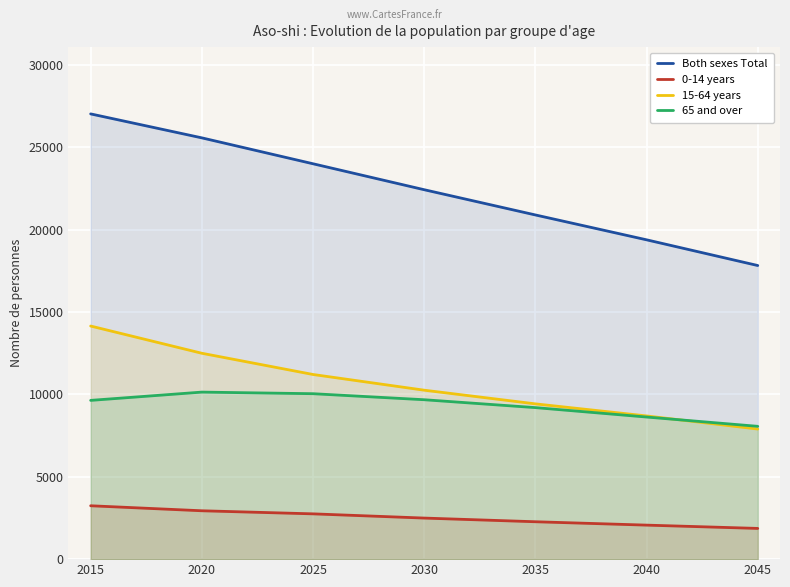

What is the sum of all 0-14 years values?

17611